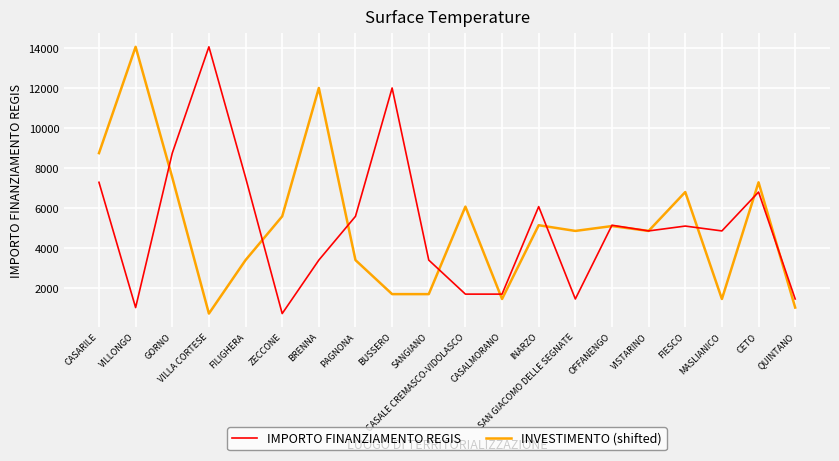

How many interior local peaks does the IMPORTO FINANZIAMENTO REGIS series have?

6